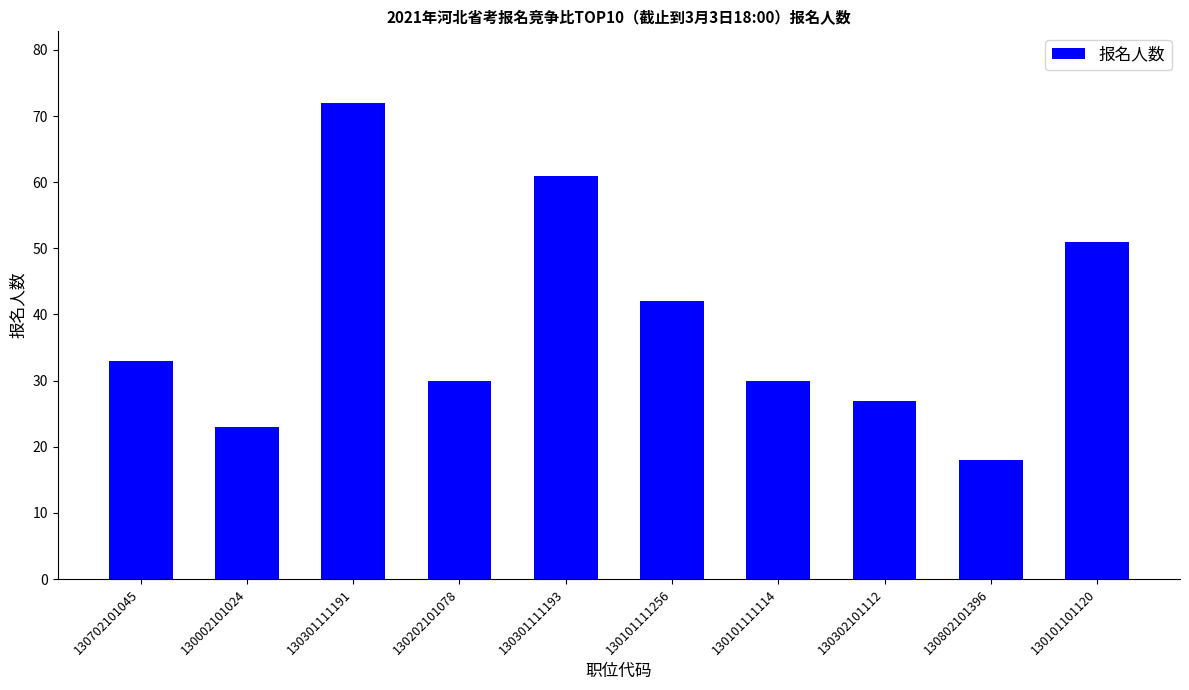

What is the label of the 10th bar from the left?

130101101120